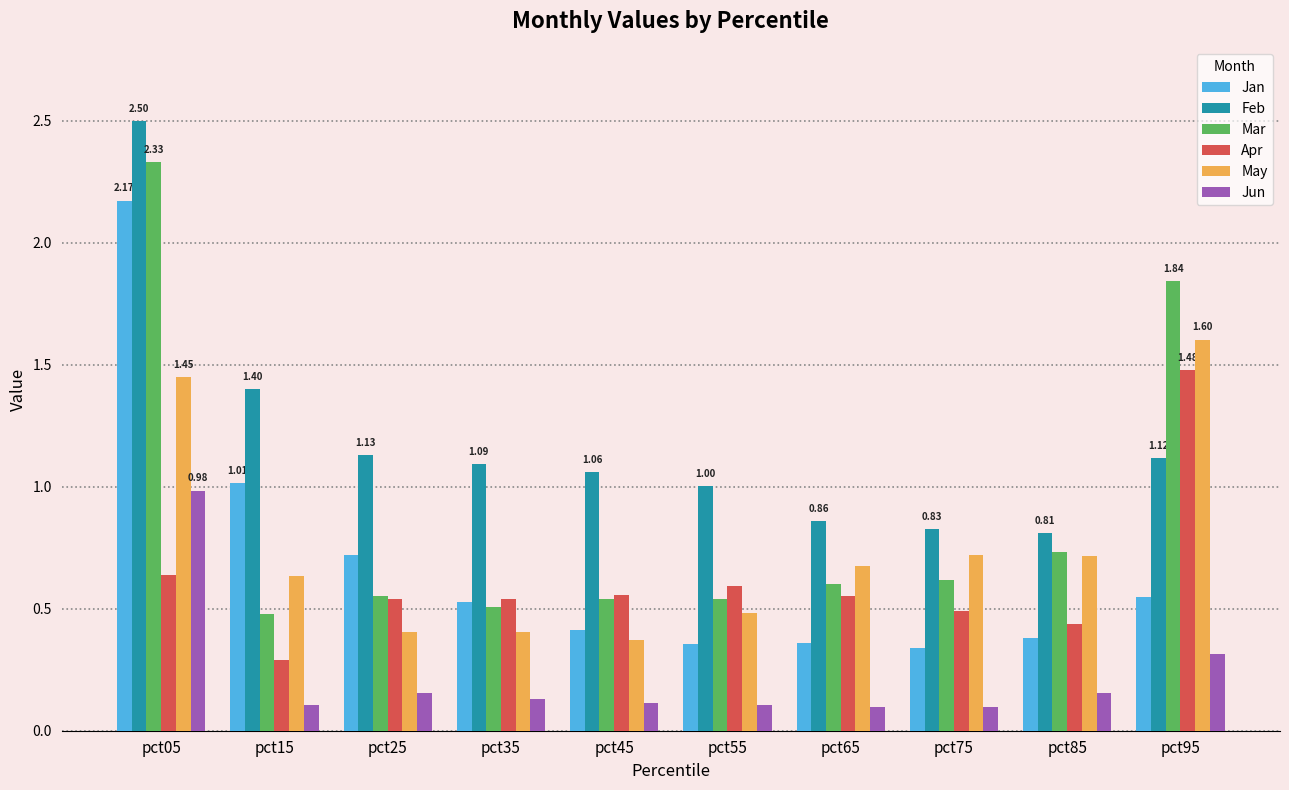

What is the sum of all Feb values?

11.8